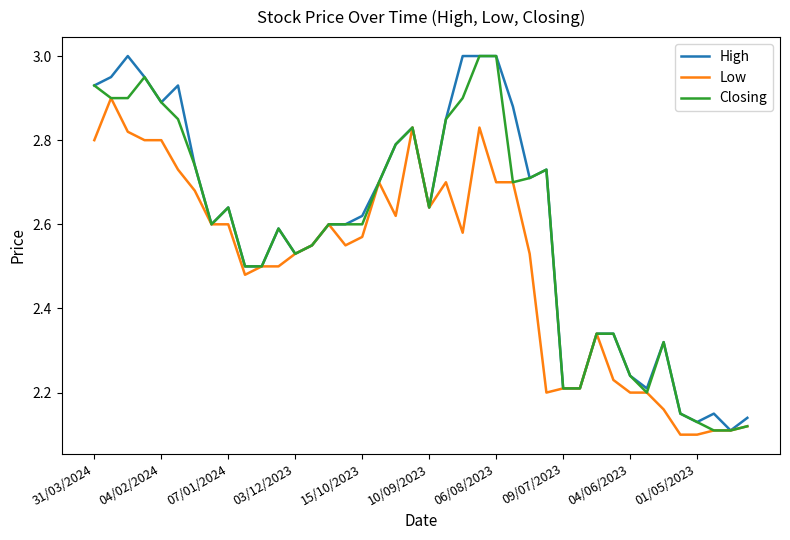

How many lines are shown in the chart?

3